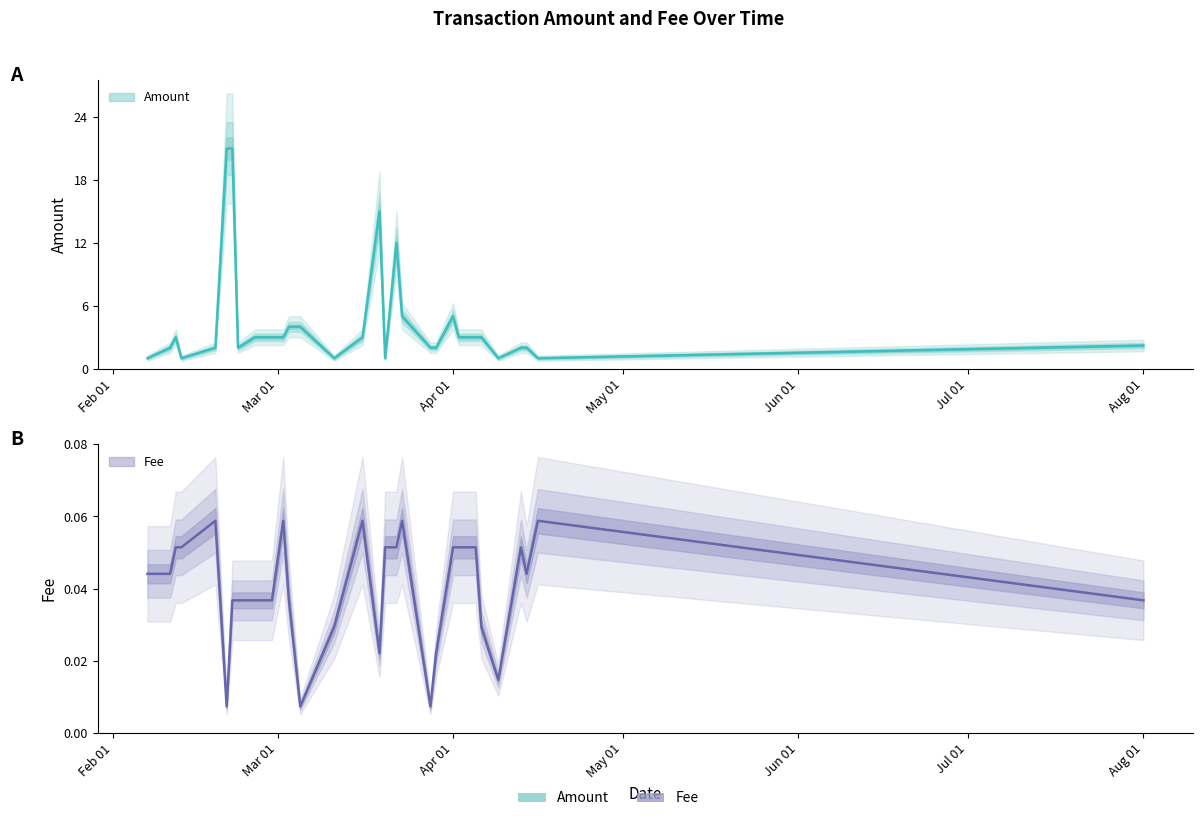

Rank the series at 2020-02-26 from highest to lowest value.

Amount, Fee